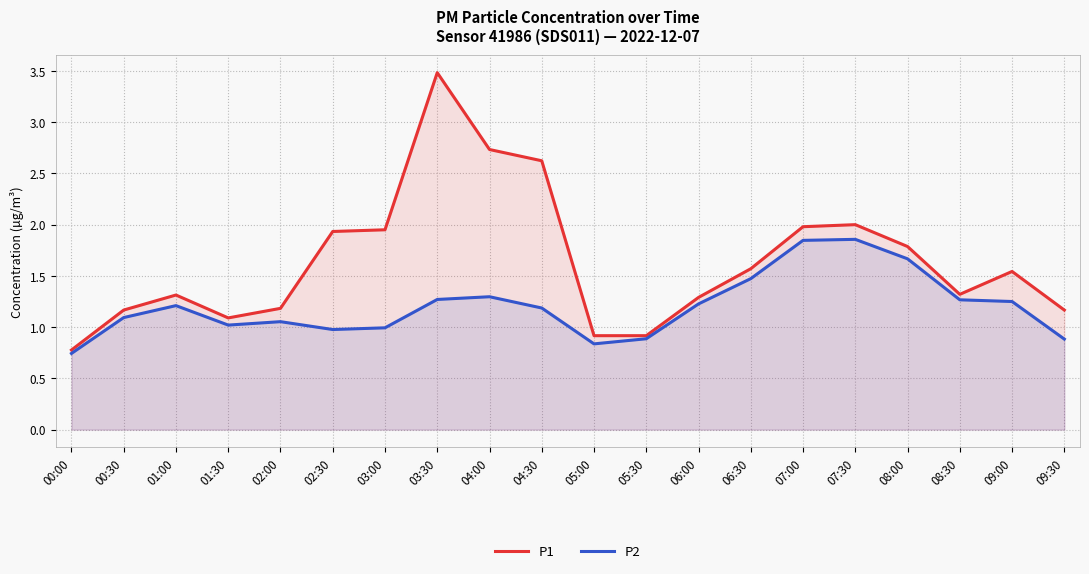

Which series has the largest total across all categories?

P1